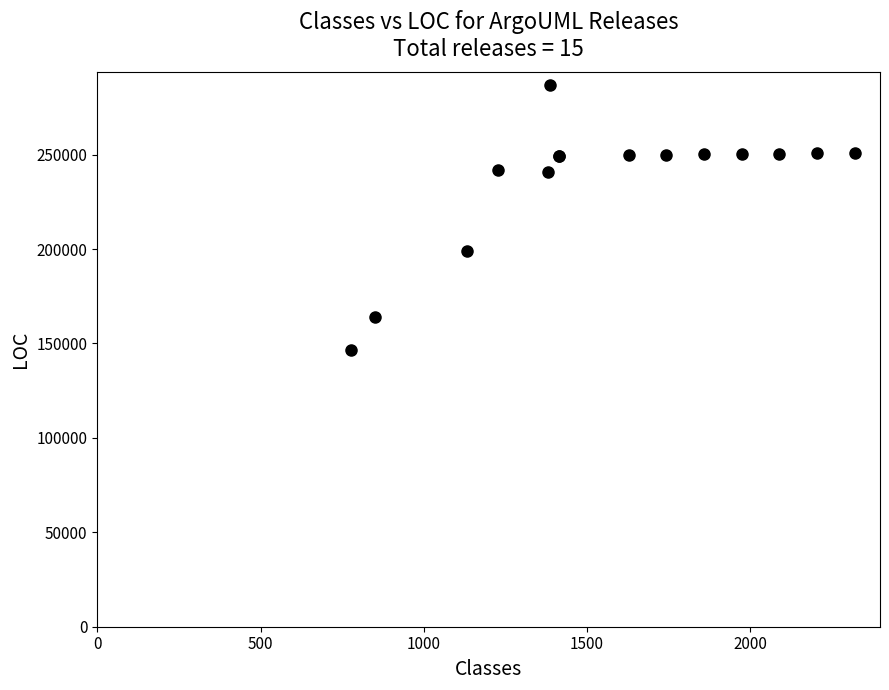

What Y value in the scatter plot is closest to 216727?

199075